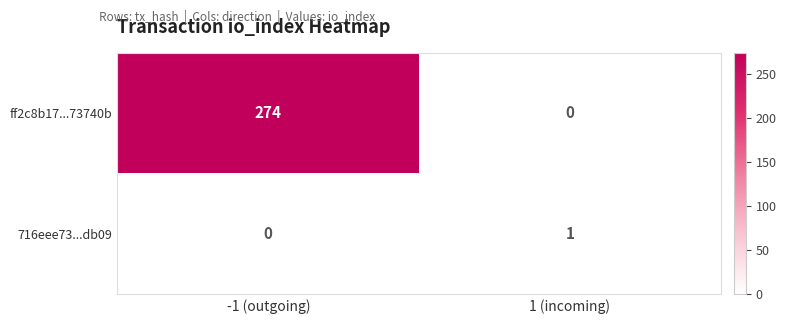

At which category does the chart reach its peak across all series?

-1 (outgoing)